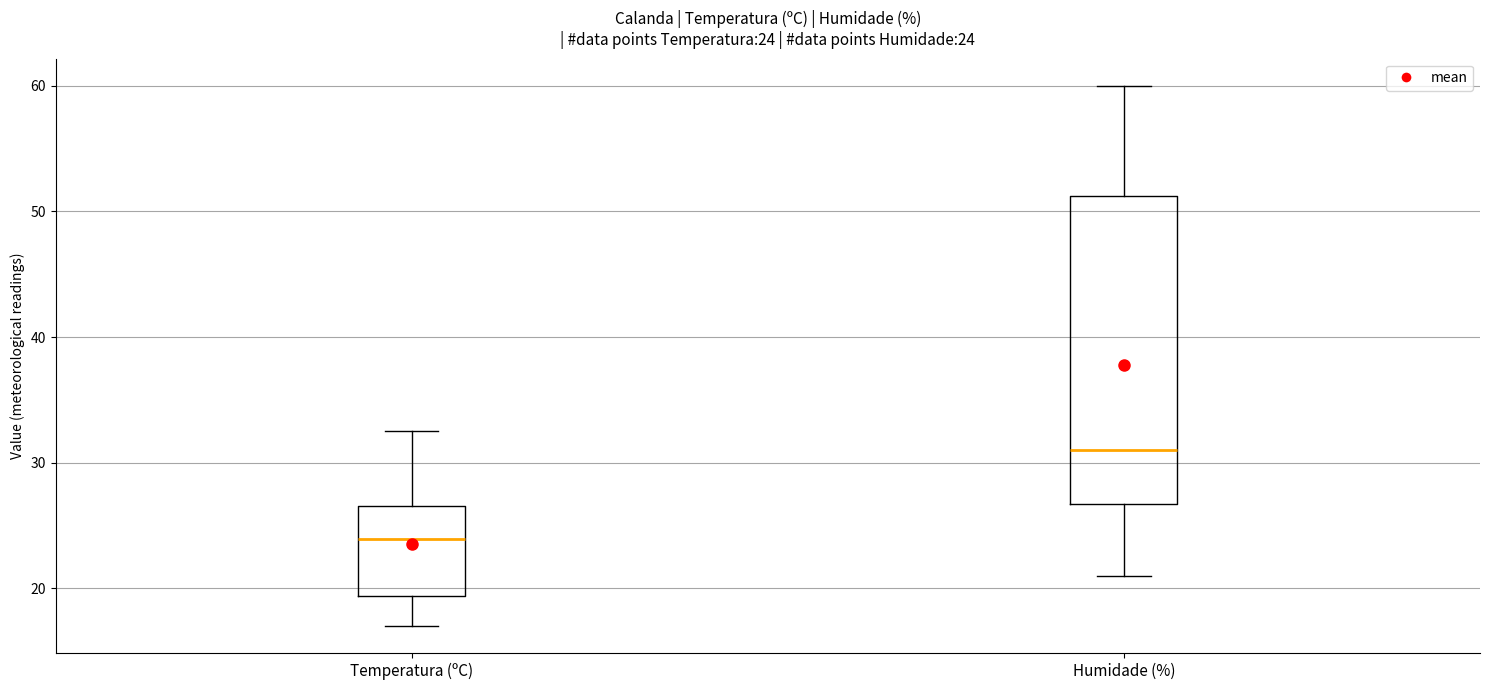

Which box has the highest median line?

Humidade (%)